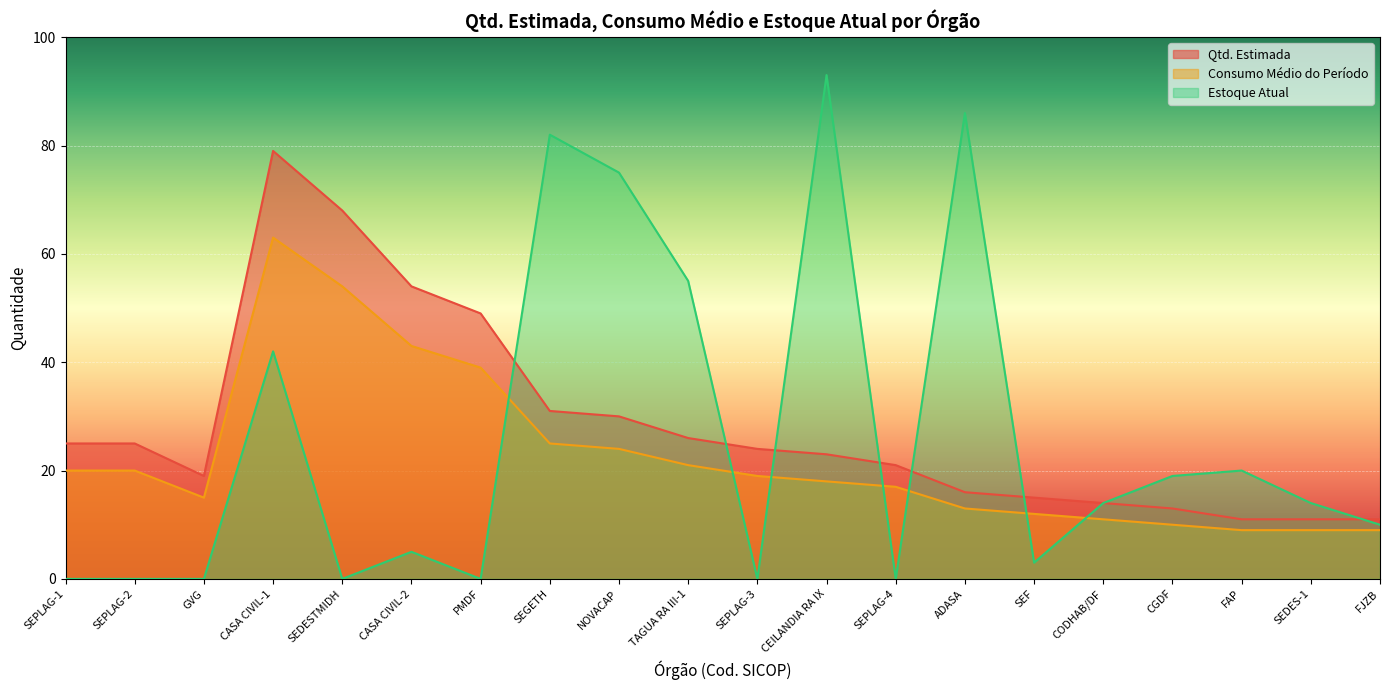

What is the difference between the maximum and minimum values in the Qtd. Estimada series?

68